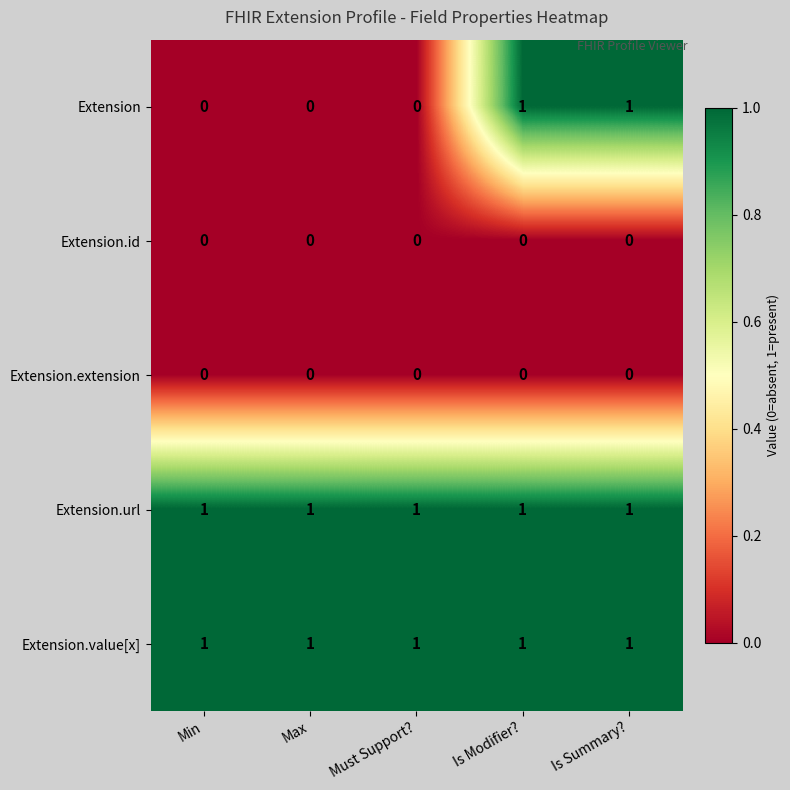

Which series has the largest range (max minus min)?

Extension